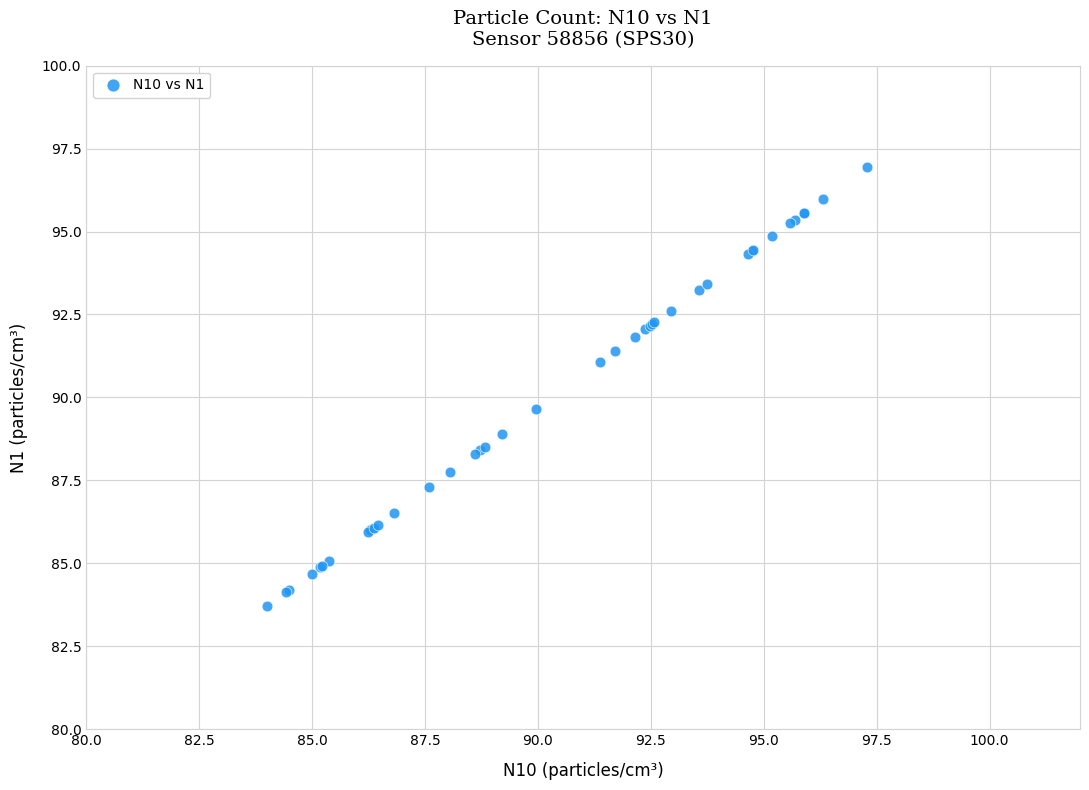

What Y value in the scatter plot is closest to 90?

89.6